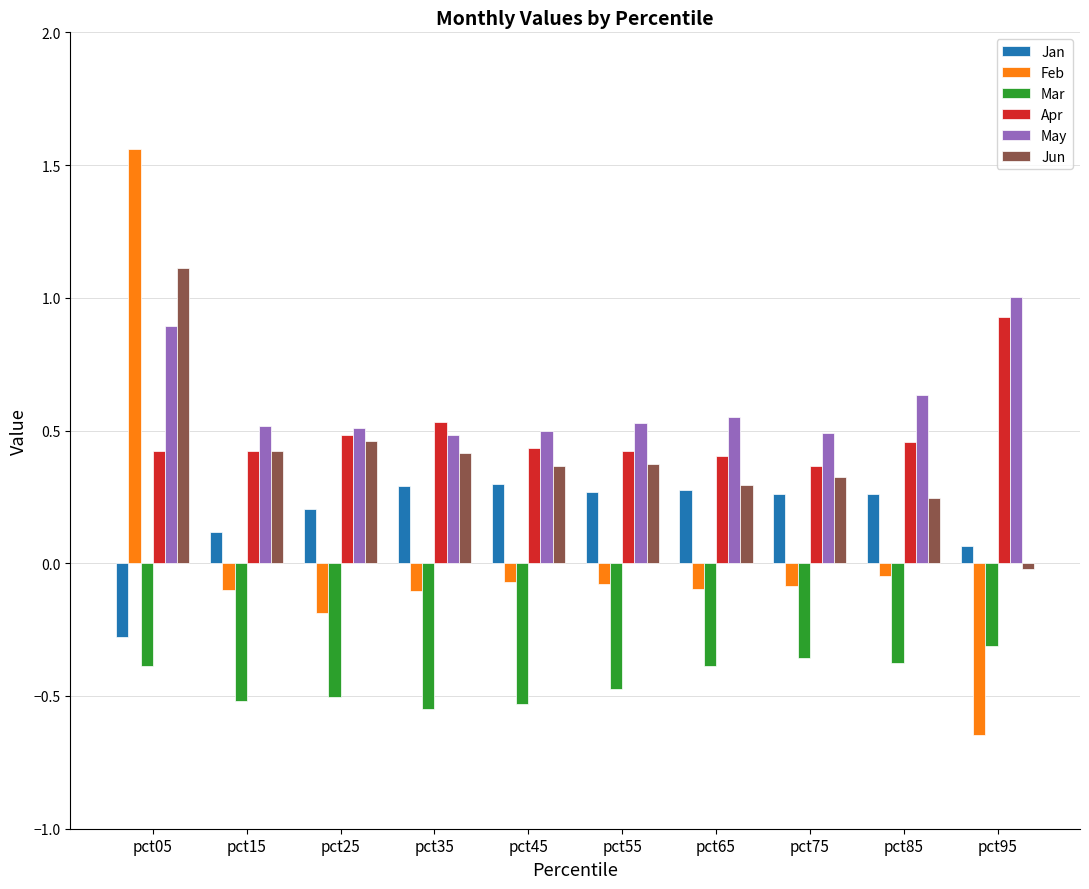

Which category has the lowest value in the Jun series?

pct95